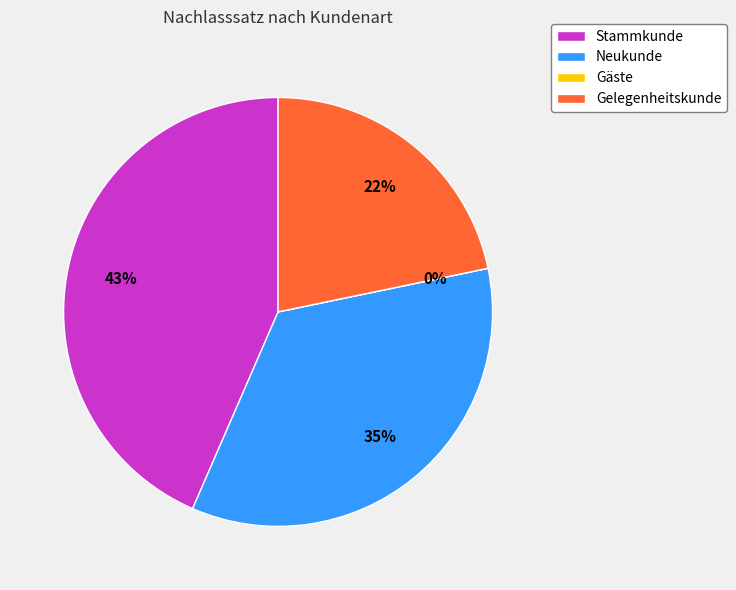

Count the number of slices in the pie.

4